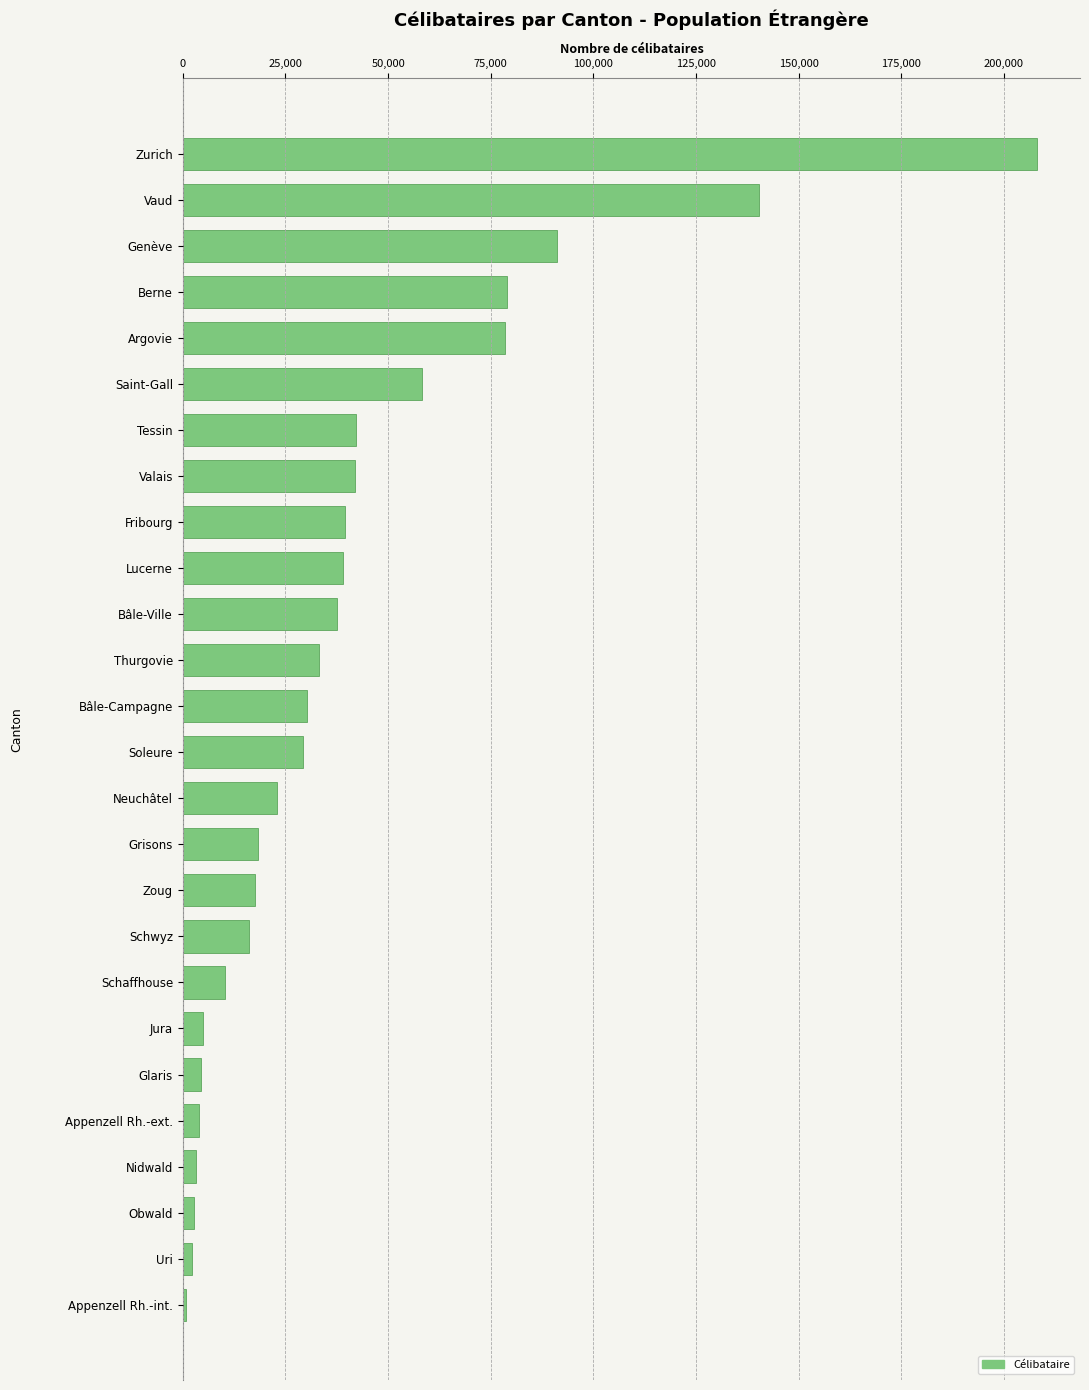

True or false: the data shows 52421 at Soleure.

False